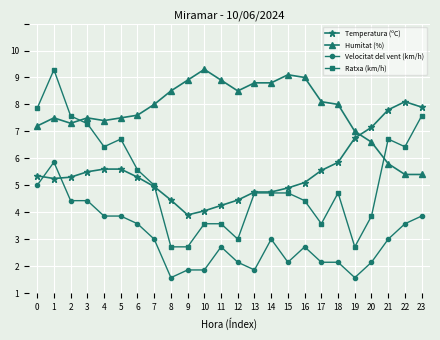

At which category does Velocitat del vent (km/h) reach its first local peak?

1